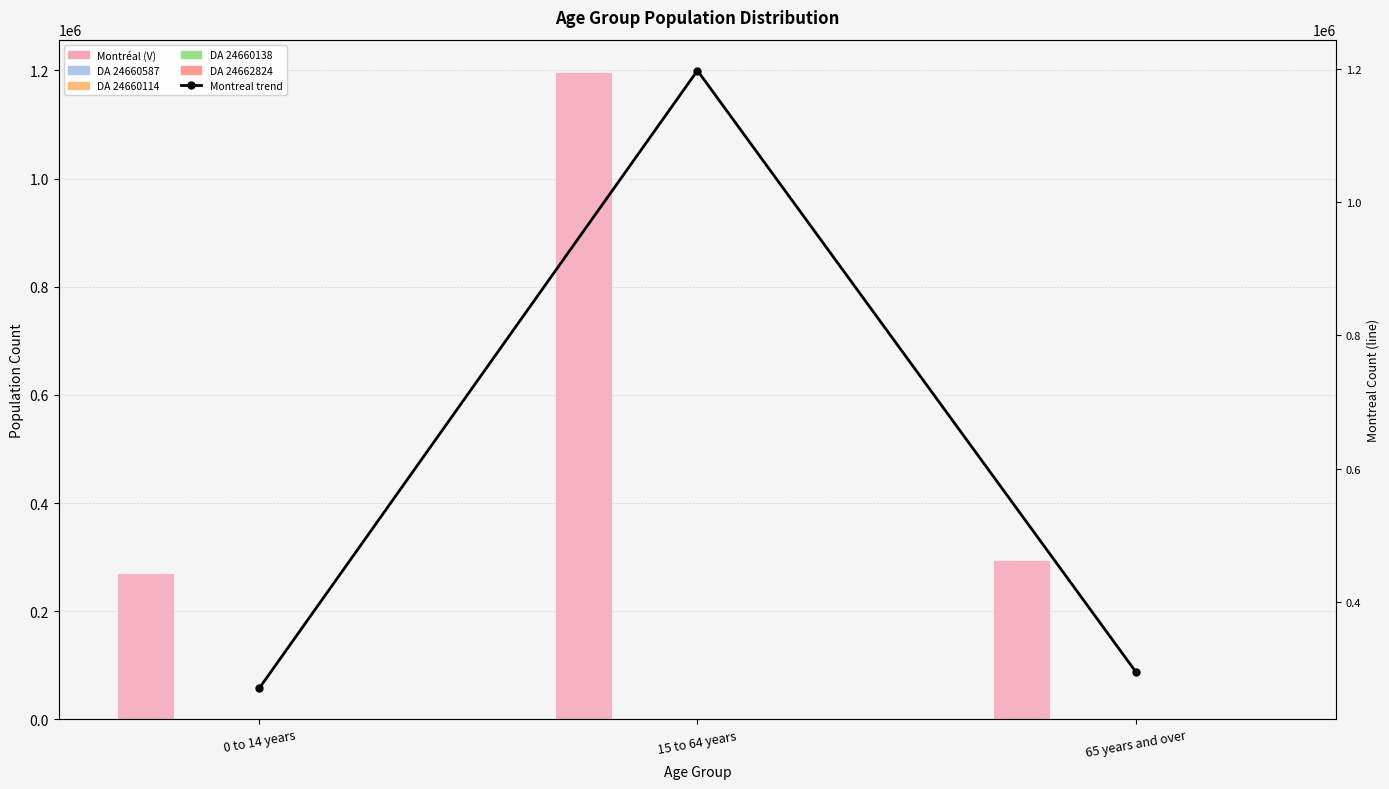

Is the value of DA 24660587 at 65 years and over greater than the value of Montreal trend at 65 years and over?

No